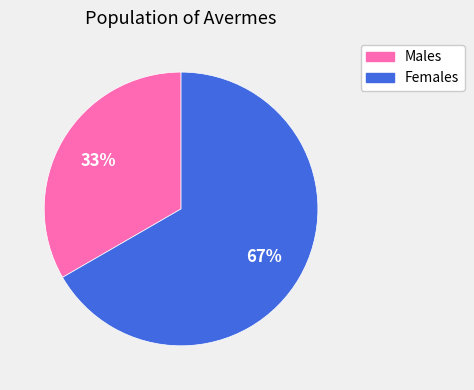

To the nearest percent, what is the average slice percentage?

50%